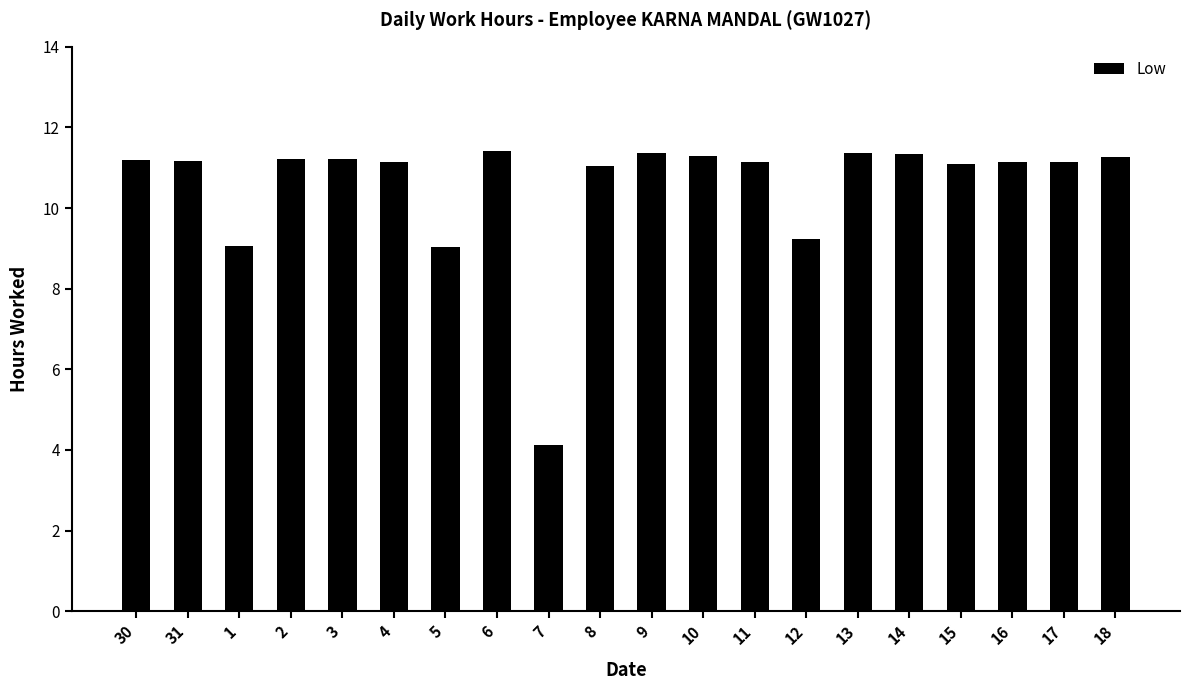

What is the difference between the values at 7 and 10?

7.2